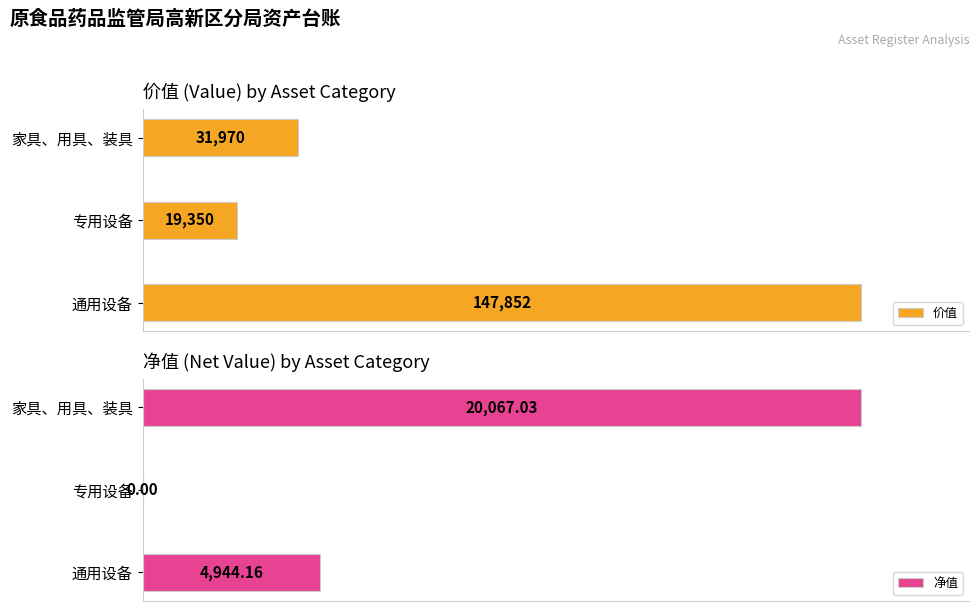

Which series has the largest total across all categories?

价值